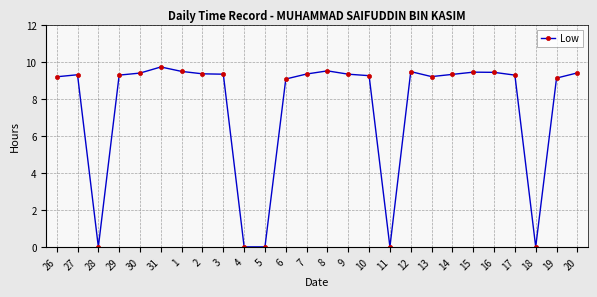

At which label does the data first exceed 9?

26